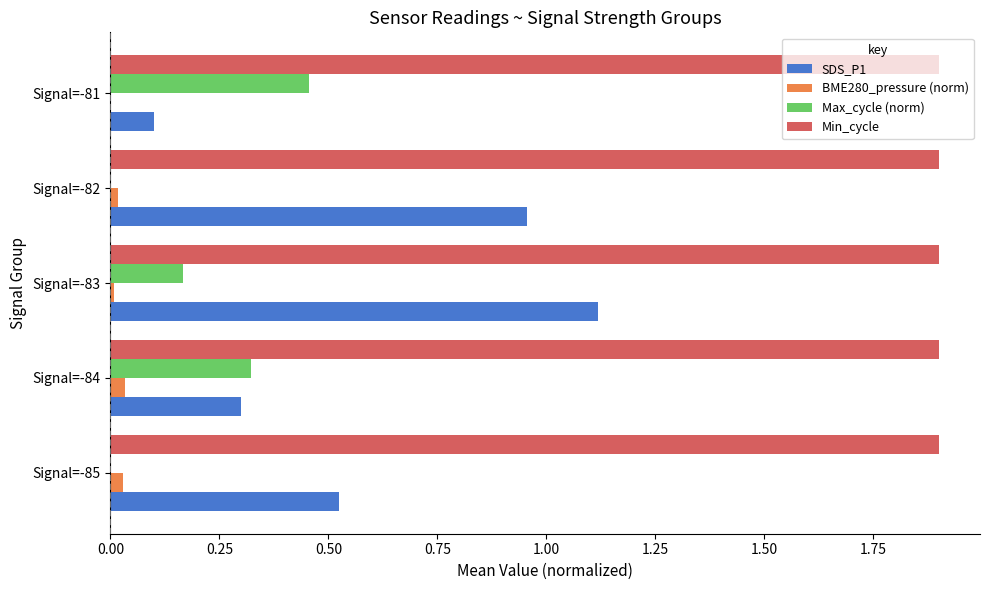

Is the value of BME280_pressure (norm) at Signal=-81 greater than the value of Min_cycle at Signal=-84?

No